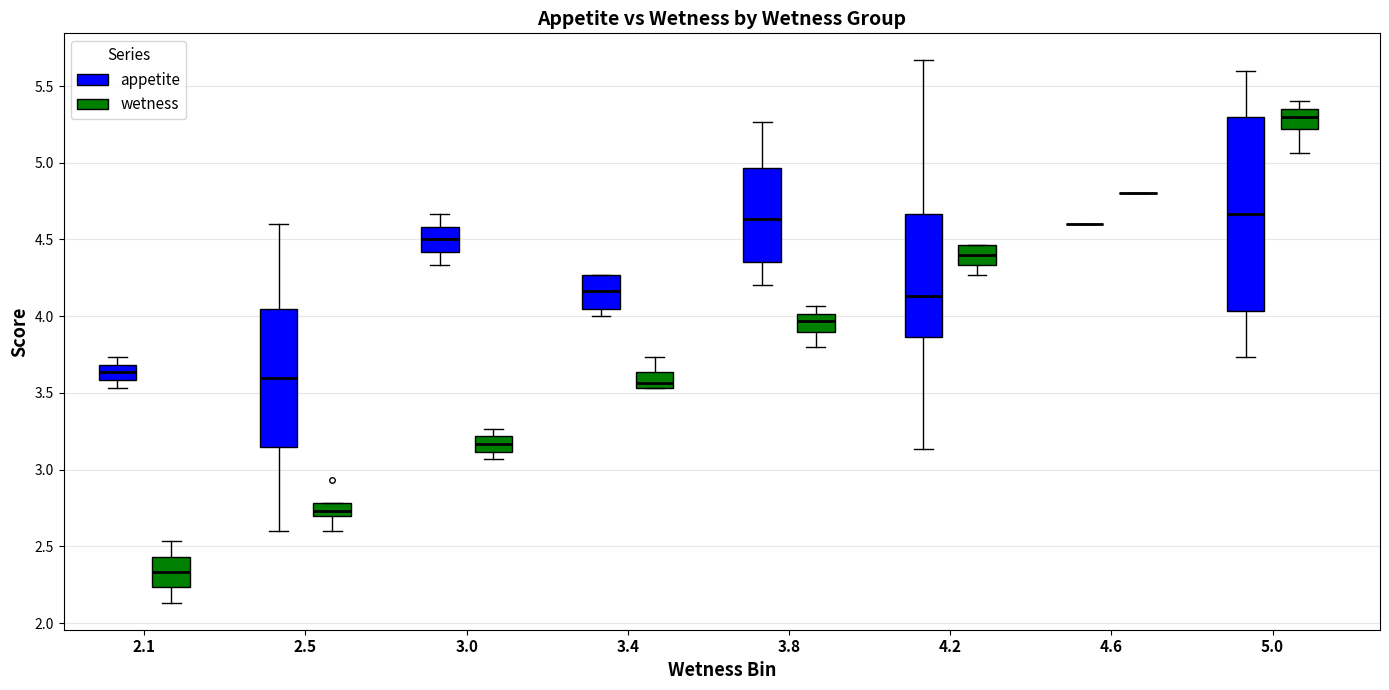

Reading left to right, read every box against the y-axis: the position of its median line, the range the box covers, and the ends of its whiskers. The values are not printed on the chart, so give them approximately, as read against the axis.

2.1 (appetite): median 3.65, box 3.60 to 3.70, whiskers 3.55 to 3.75
2.1 (wetness): median 2.35, box 2.25 to 2.45, whiskers 2.15 to 2.55
2.5 (appetite): median 3.60, box 3.15 to 4.05, whiskers 2.60 to 4.60
2.5 (wetness): median 2.75, box 2.70 to 2.80, whiskers 2.60 to 2.80
3.0 (appetite): median 4.50, box 4.40 to 4.60, whiskers 4.35 to 4.65
3.0 (wetness): median 3.15, box 3.10 to 3.20, whiskers 3.05 to 3.25
3.4 (appetite): median 4.15, box 4.05 to 4.25, whiskers 4.00 to 4.25
3.4 (wetness): median 3.55 (just above the box's lower edge), box 3.55 to 3.65, whiskers 3.55 to 3.75
3.8 (appetite): median 4.65, box 4.35 to 4.95, whiskers 4.20 to 5.25
3.8 (wetness): median 3.95, box 3.90 to 4.00, whiskers 3.80 to 4.05
4.2 (appetite): median 4.15, box 3.85 to 4.65, whiskers 3.15 to 5.65
4.2 (wetness): median 4.40, box 4.35 to 4.45, whiskers 4.25 to 4.45
4.6 (appetite): box collapsed to a line at 4.60, whiskers 4.60 to 4.60
4.6 (wetness): box collapsed to a line at 4.80, whiskers 4.80 to 4.80
5.0 (appetite): median 4.65, box 4.05 to 5.30, whiskers 3.75 to 5.60
5.0 (wetness): median 5.30, box 5.20 to 5.35, whiskers 5.05 to 5.40